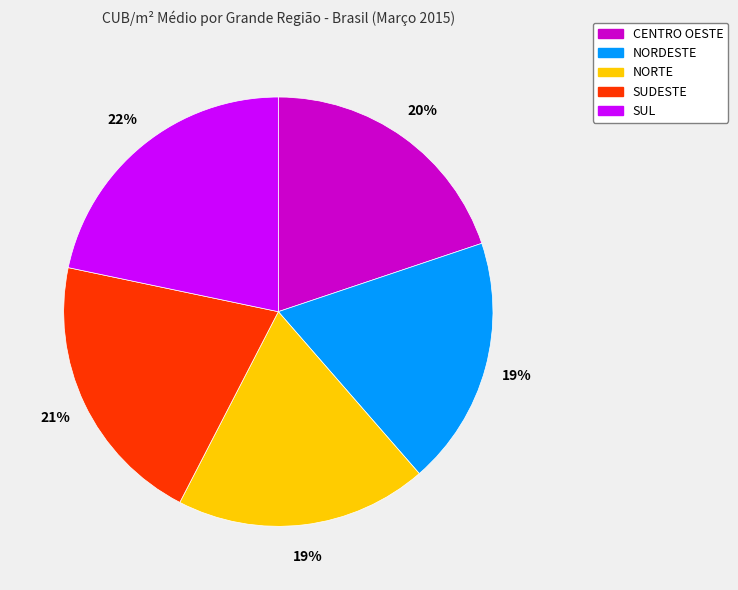

Combined, do NORDESTE and NORTE account for over 50%?

No